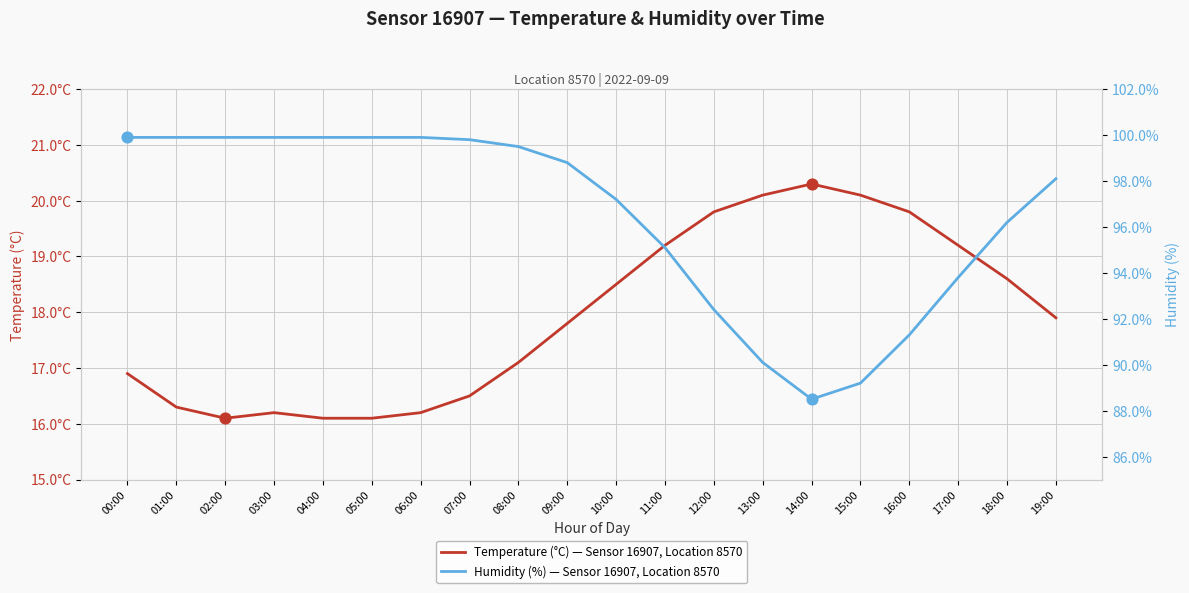

What are all the series names shown in the legend?

temperature, humidity